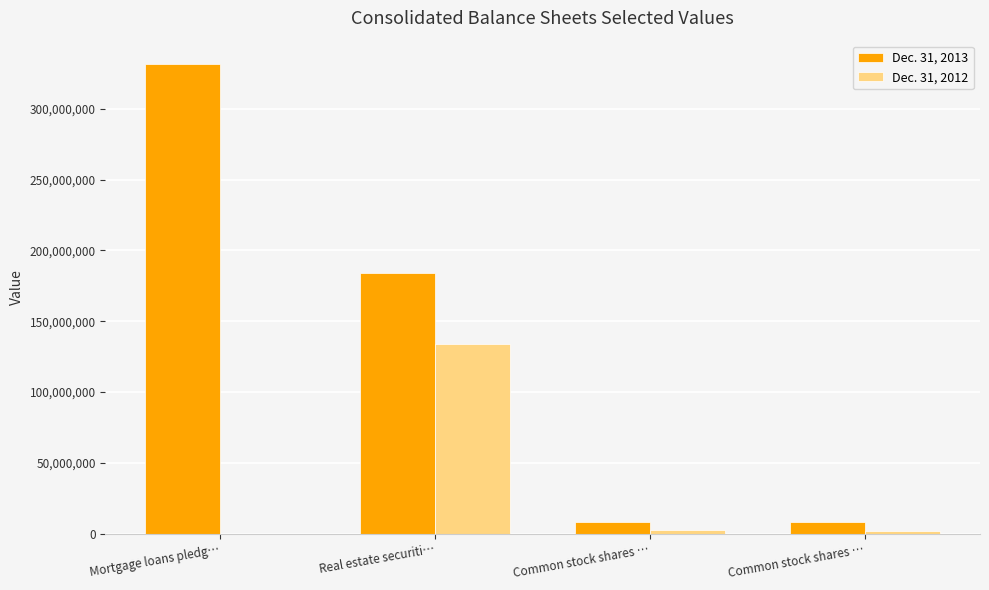

Which has a higher value, Real estate securiti… or Mortgage loans pledg…?

Mortgage loans pledg…